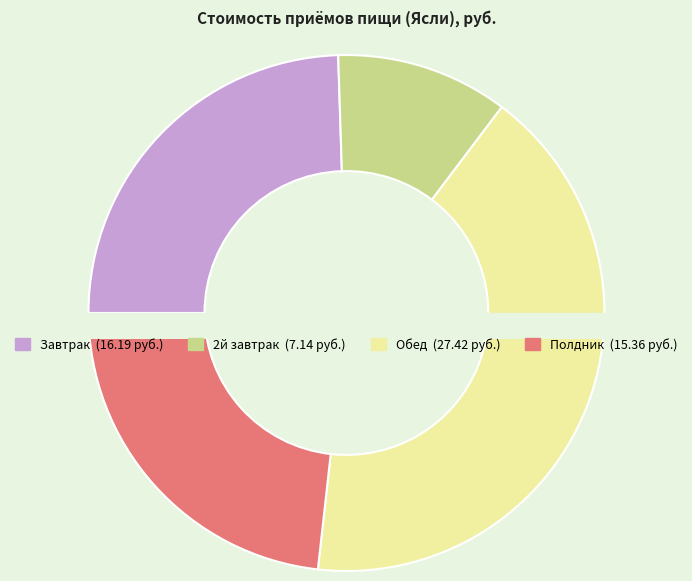

What percentage do 2й завтрак and Полдник together represent?

34.0%